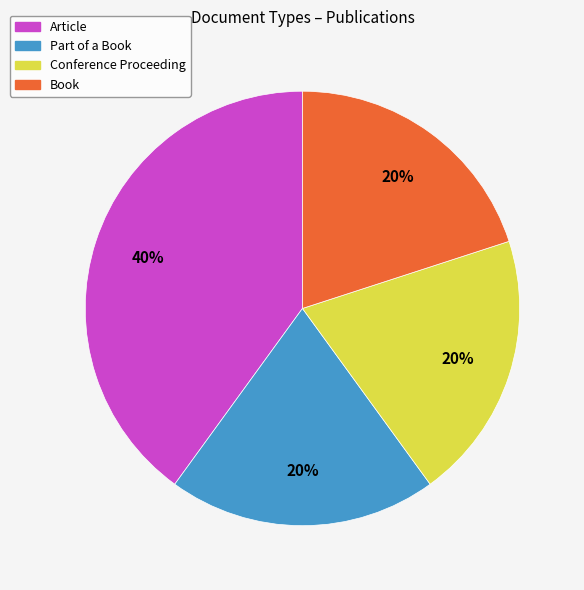

Is there any slice that represents more than half of the pie?

No